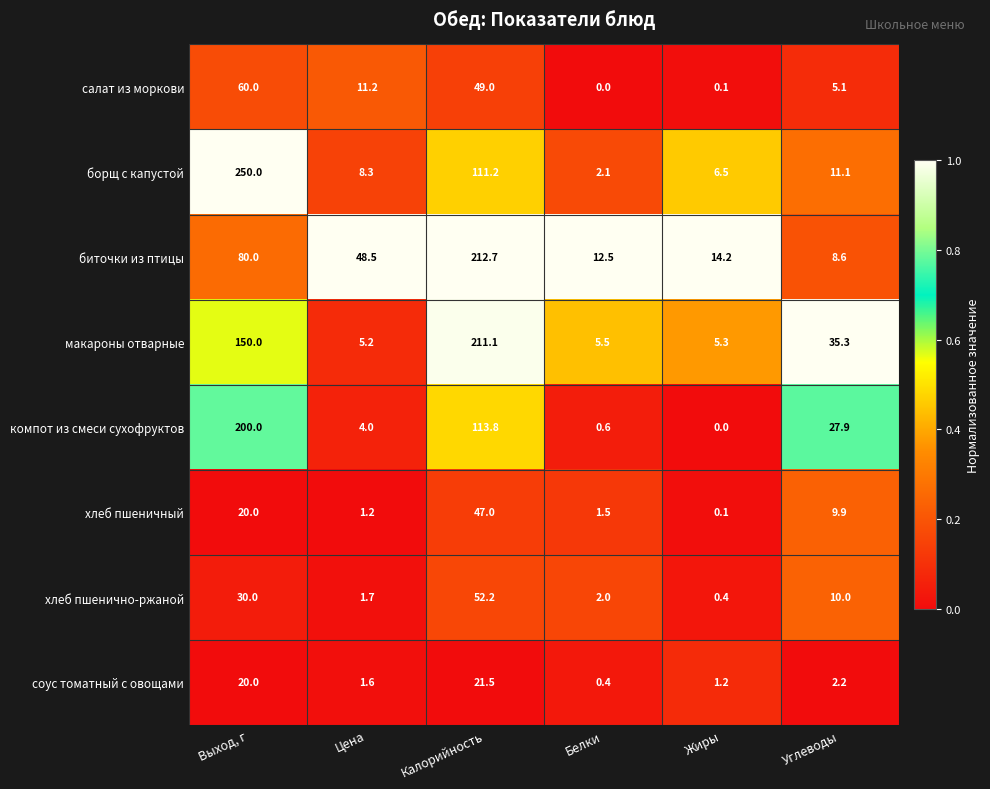

What is the sum of the хлеб пшеничный values at Углеводы and Жиры?

10.0